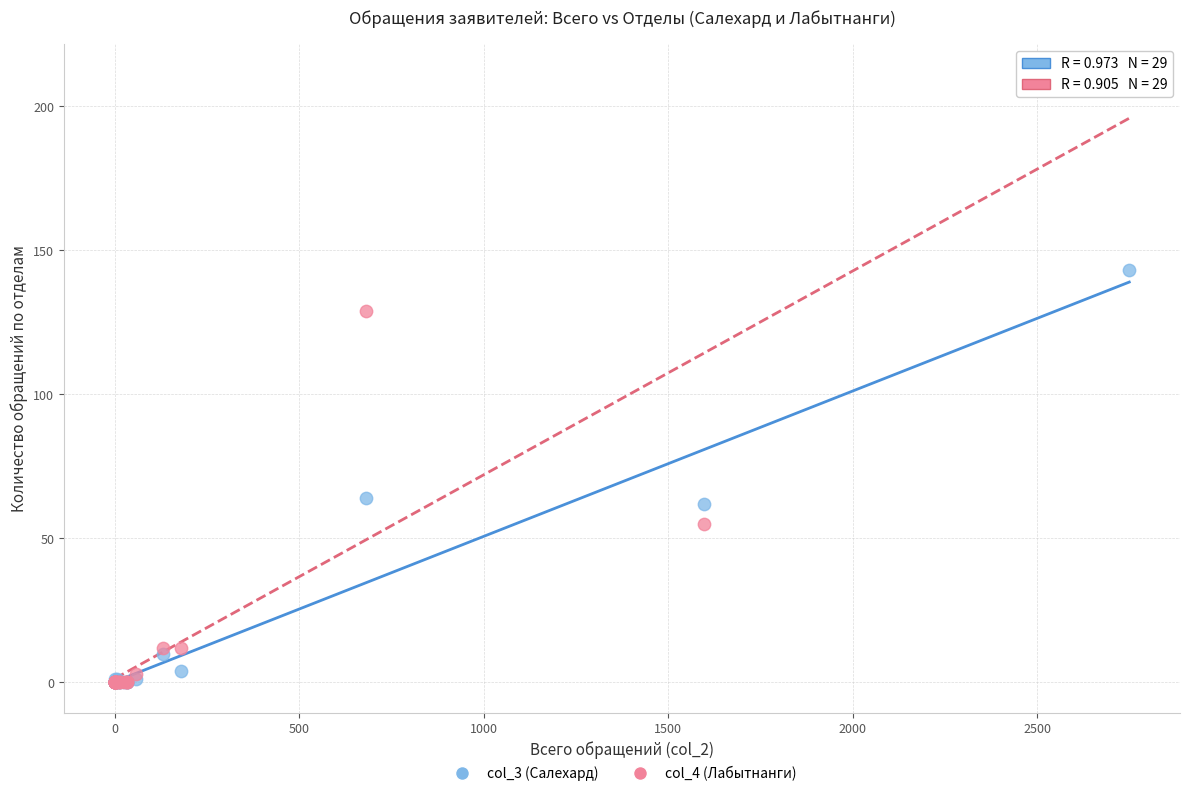

Which series has the largest Y range (max minus min)?

col_4 (Лабытнанги)